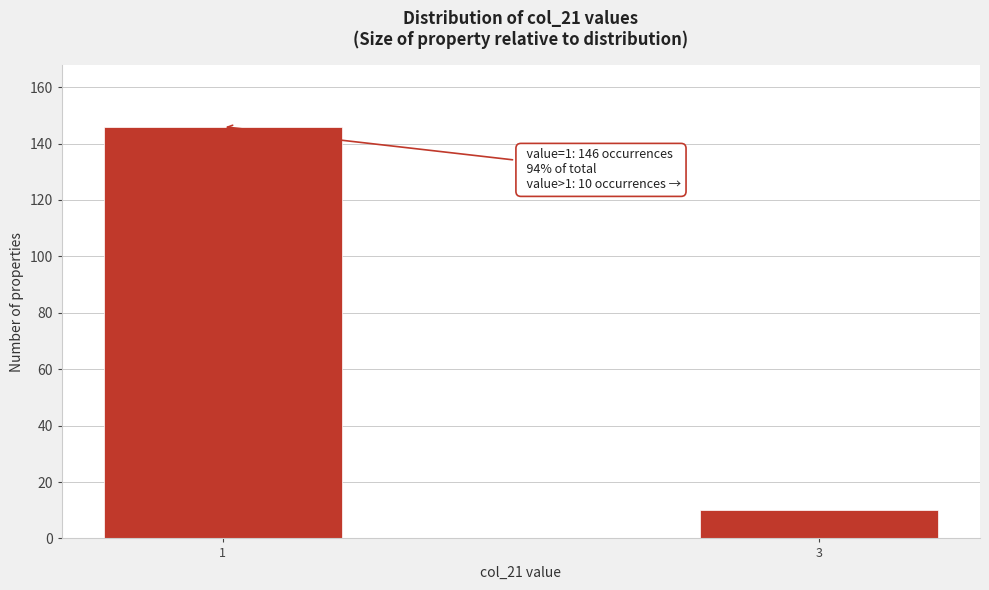

Reading left to right, transcribe all the data shown in this chart.

1=146	3=10